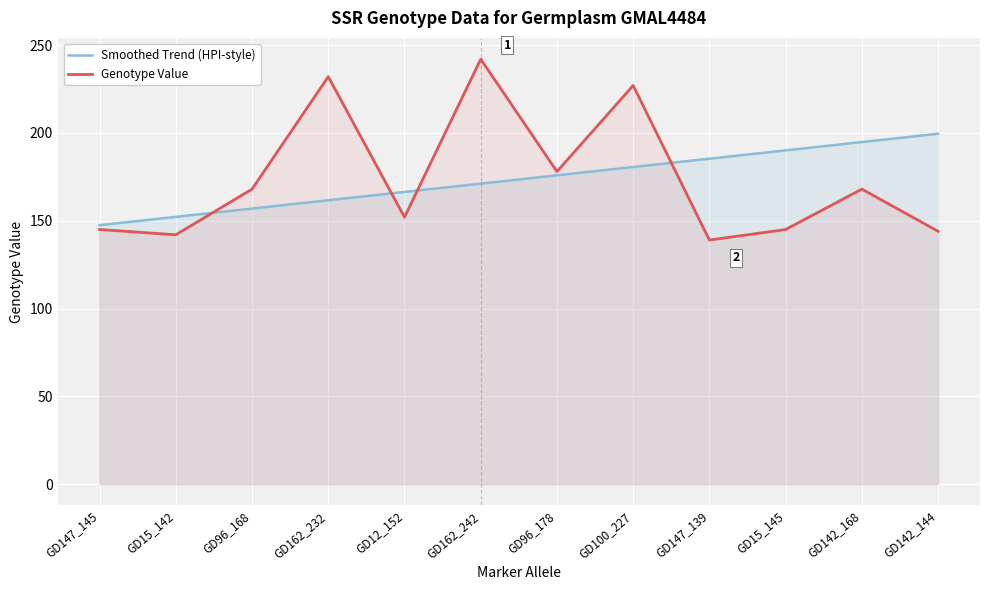

Reading left to right, what are all the values shown in this chart?

Smoothed Trend (HPI-style): 147.5	152.2	156.9	161.7	166.4	171.1	175.9	180.6	185.3	190.1	194.8	199.5
Genotype Value: 145.0	142.0	168.0	232.0	152.0	242.0	178.0	227.0	139.0	145.0	168.0	144.0